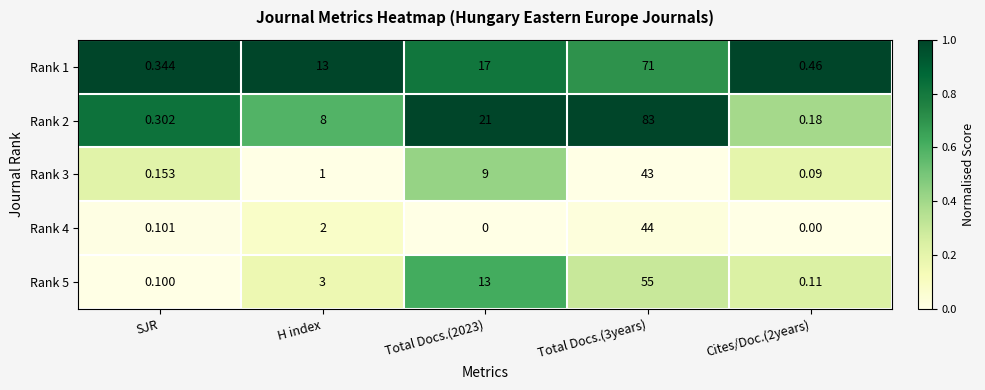

Is the value of Rank 1 at Total Docs.(2023) greater than the value of Rank 3 at Cites/Doc.(2years)?

Yes